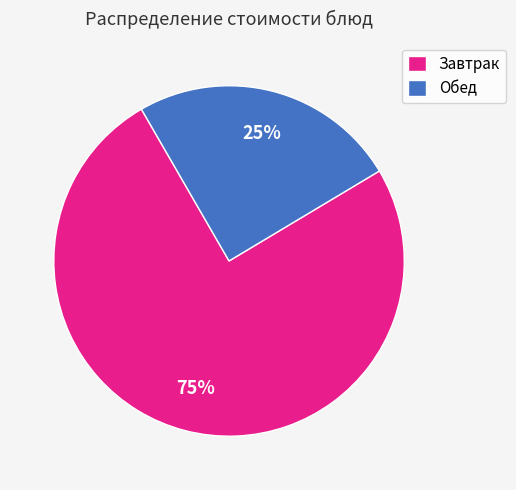

Is it true that Обед is 36% of the pie?

False